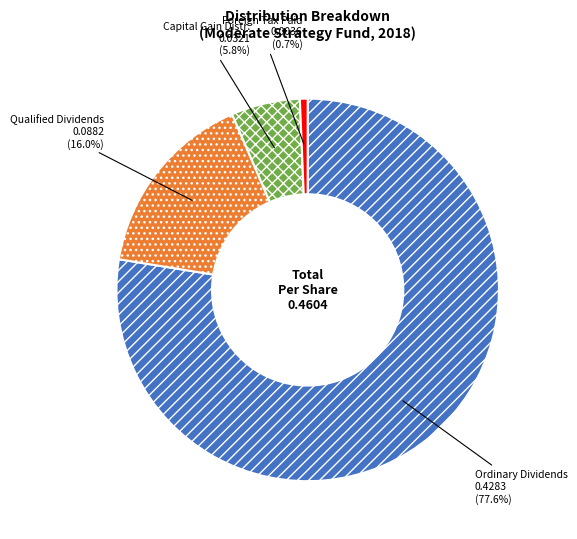

To the nearest percent, what percentage of the pie is Foreign Tax Paid?

1%